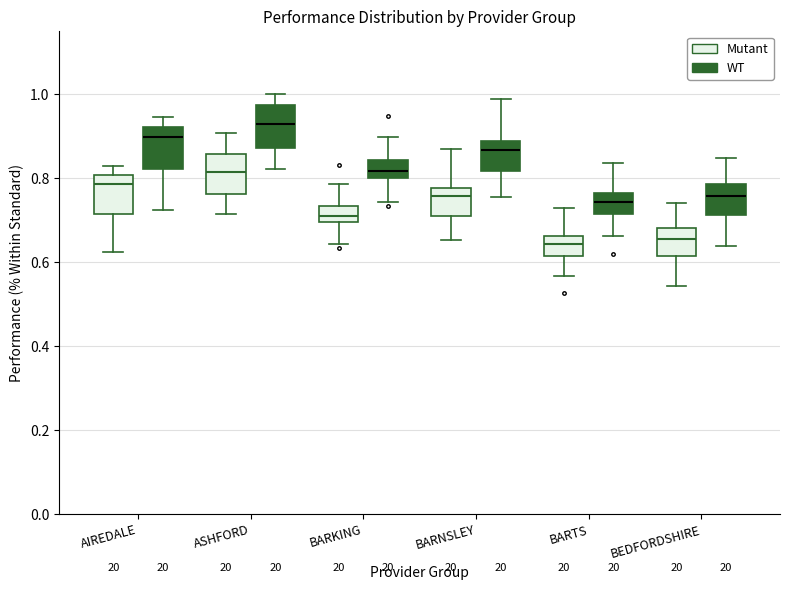

Which box has the highest median line?

ASHFORD (WT)